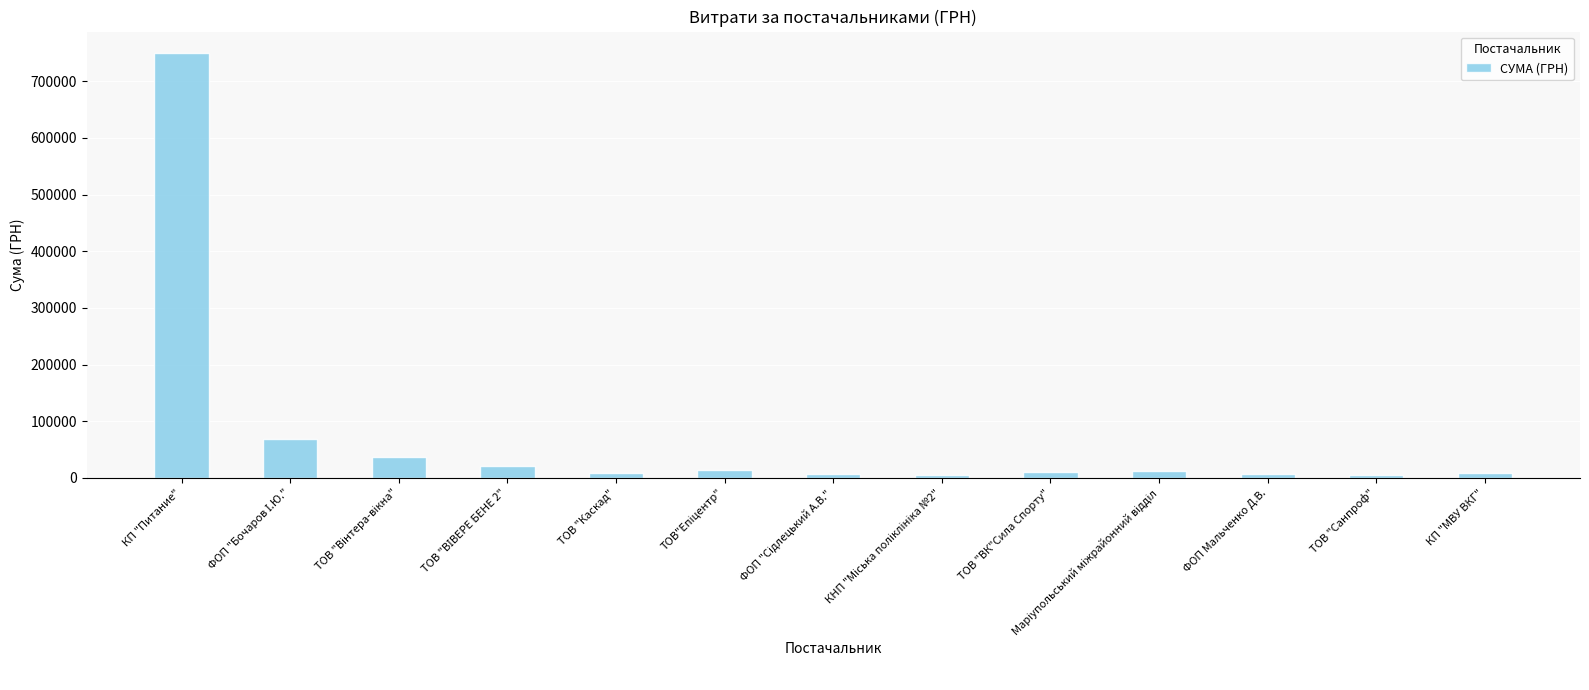

How many data points are less than 10350?

6